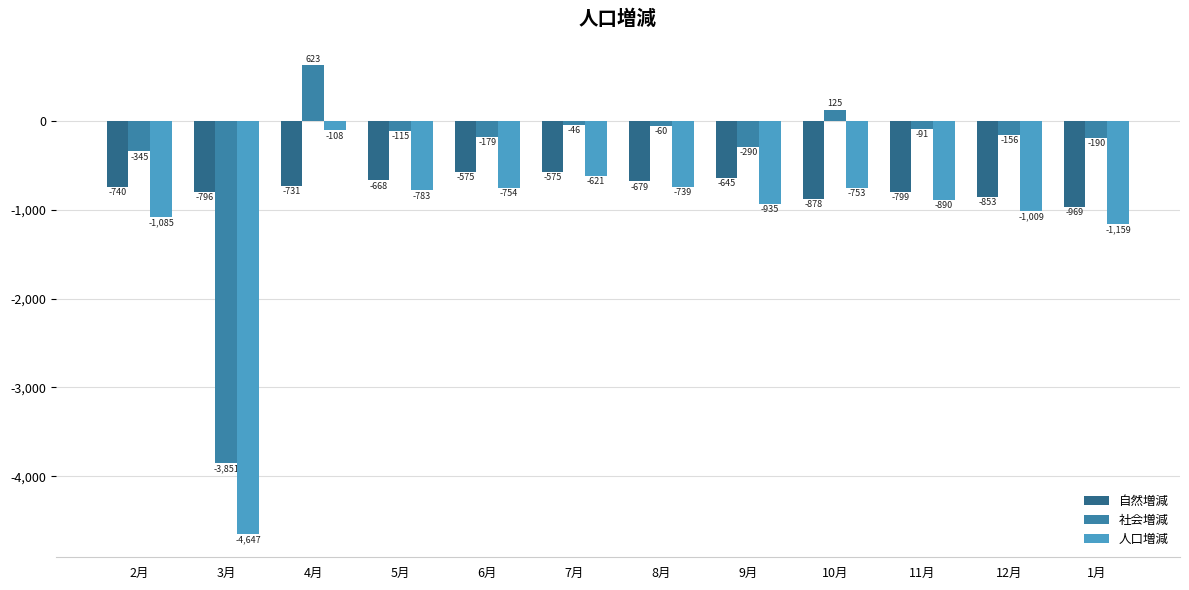

The value of 社会増減 at 12月 is -156. True or false?

True